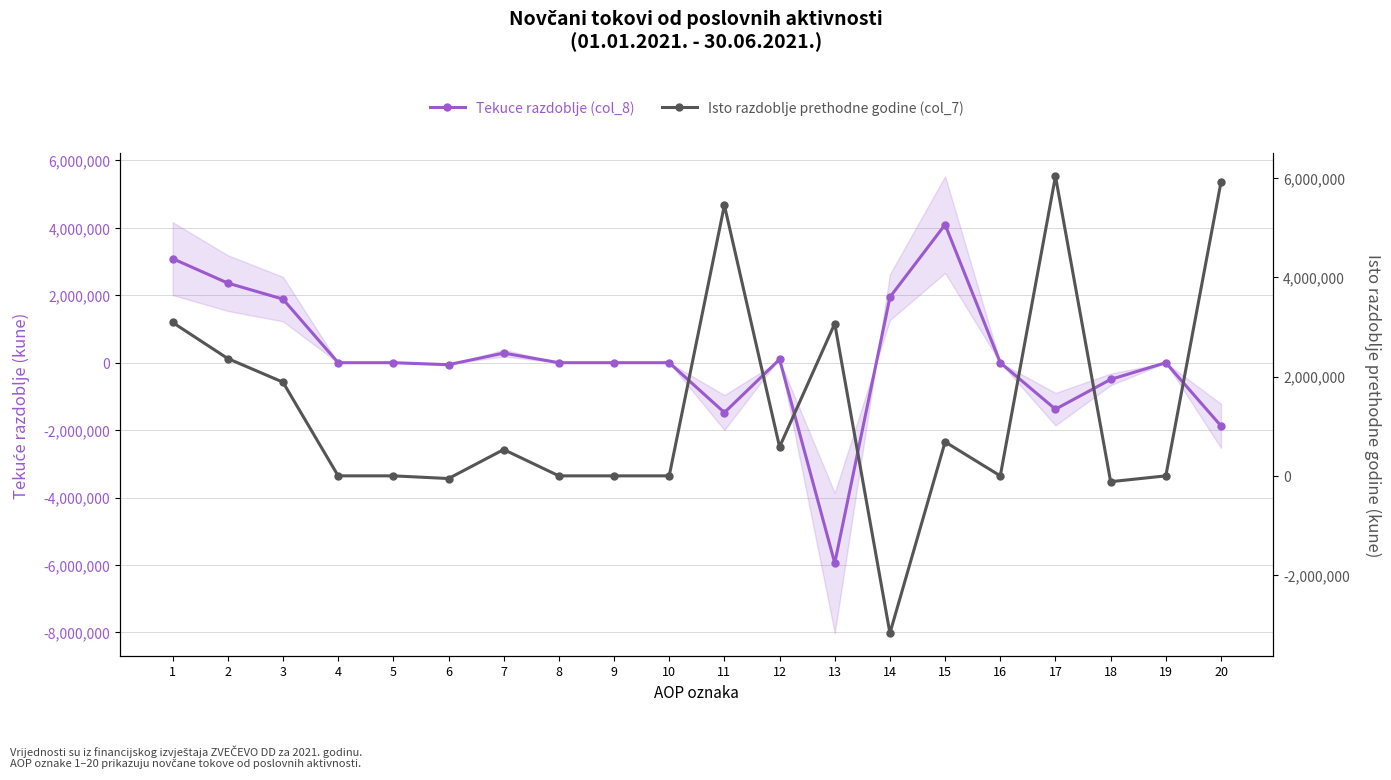

The Tekuce razdoblje (col_8) series shows 285481 at 7. True or false?

True